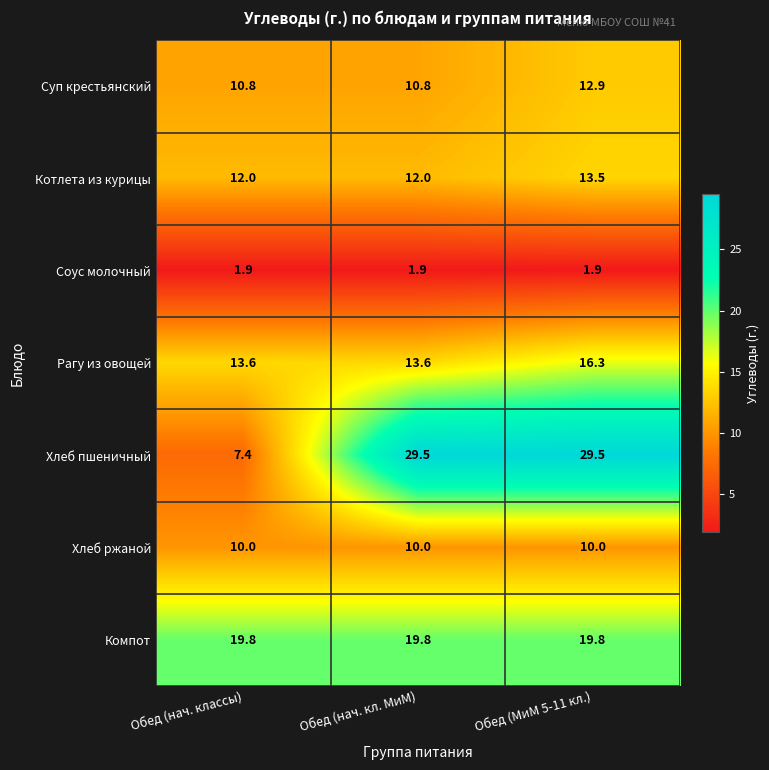

What value does the Хлеб ржаной series have at Обед (МиМ 5-11 кл.)?

10.0